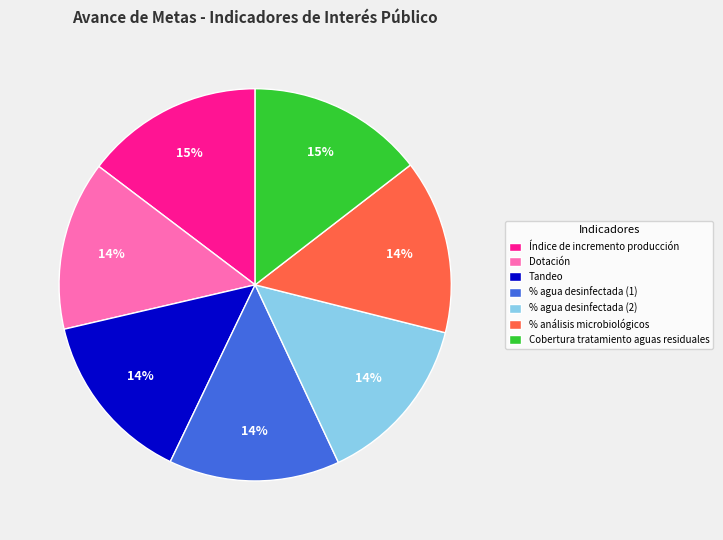

Is it true that Índice de incremento producción is 29% of the pie?

False